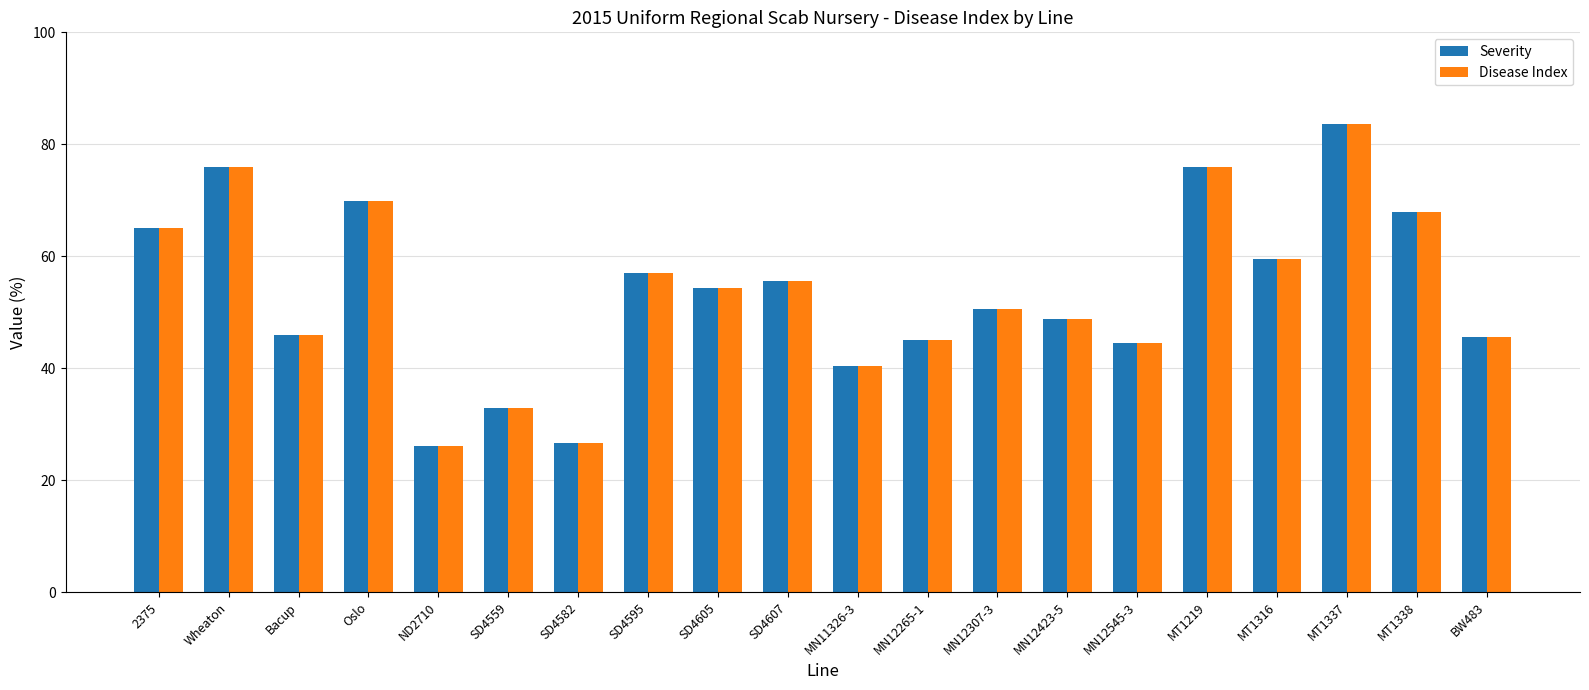

What is the sum of all Disease Index values?

1071.2